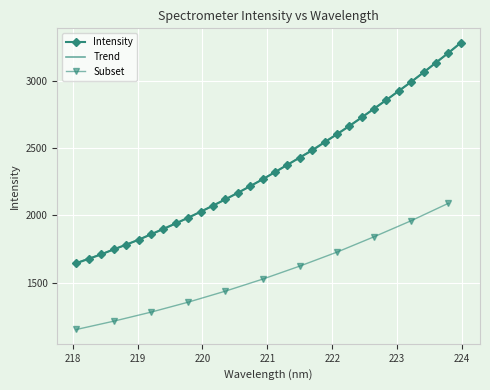

True or false: the data shows 1656.9 at 222.4538.

False